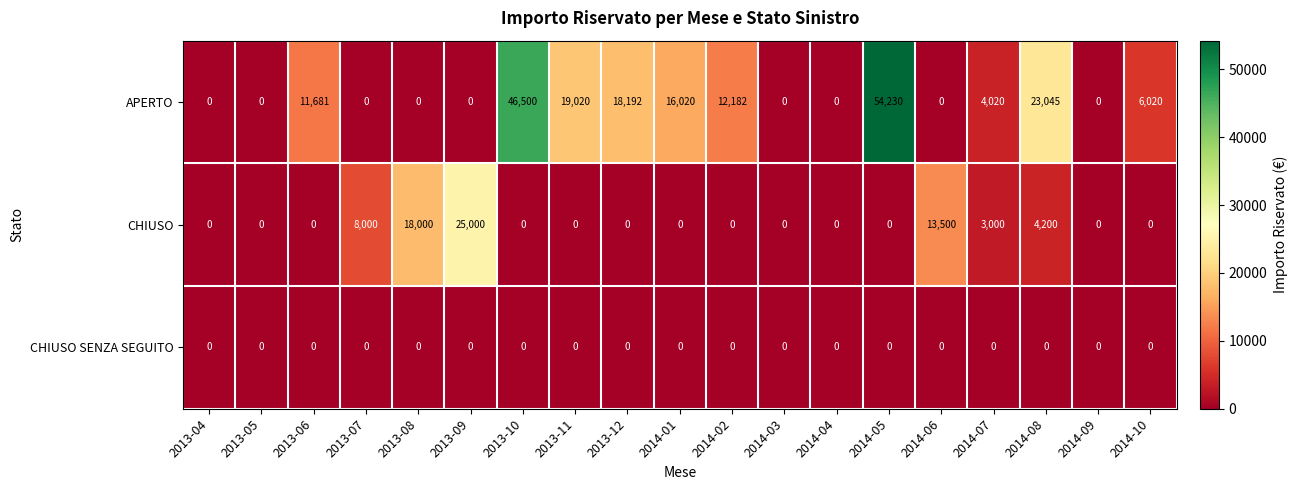

At which category is the sum across all series the highest?

2014-05